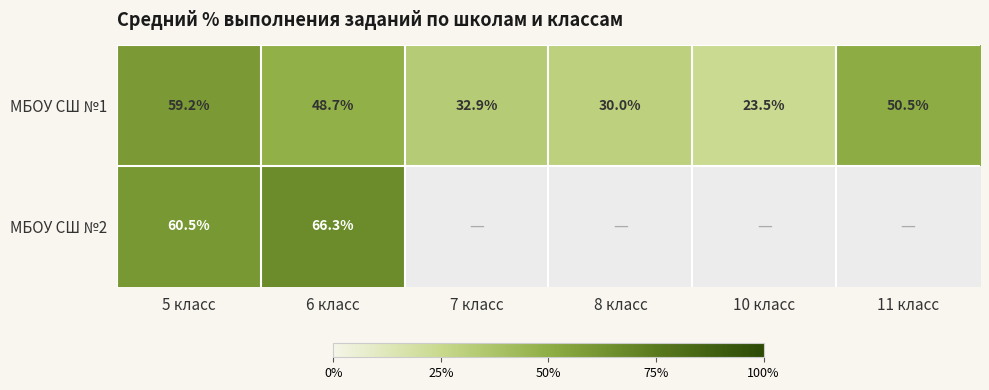

How many data points in МБОУ СШ №1 are above 48?

3